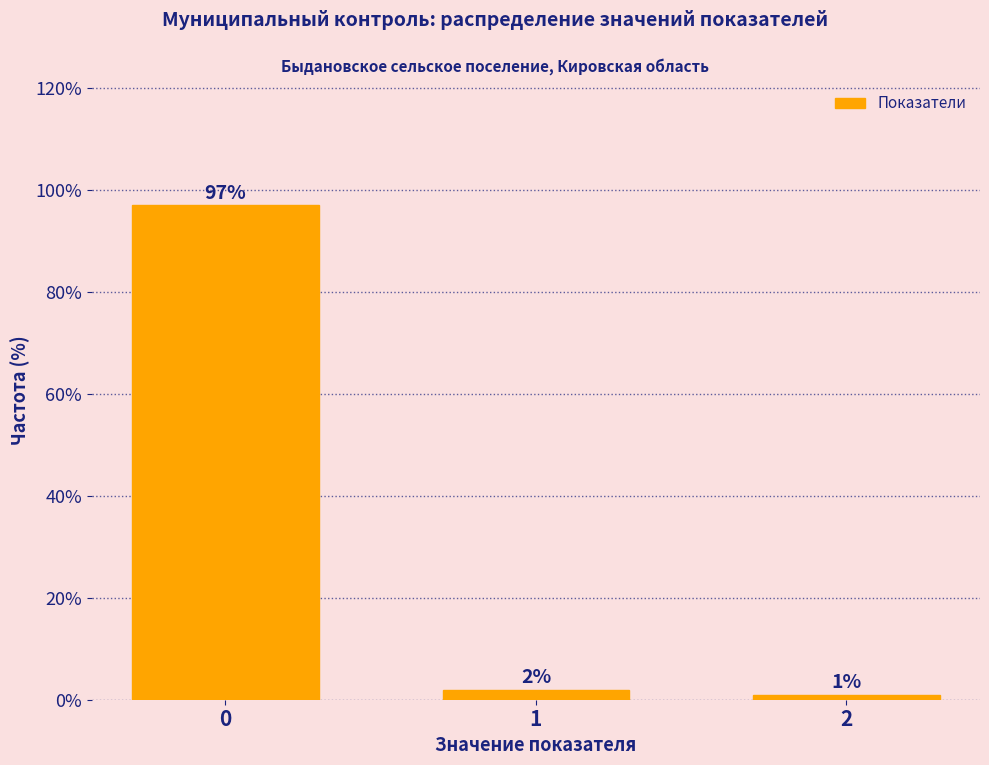

Reading left to right, extract all data points from this chart.

97	2	1